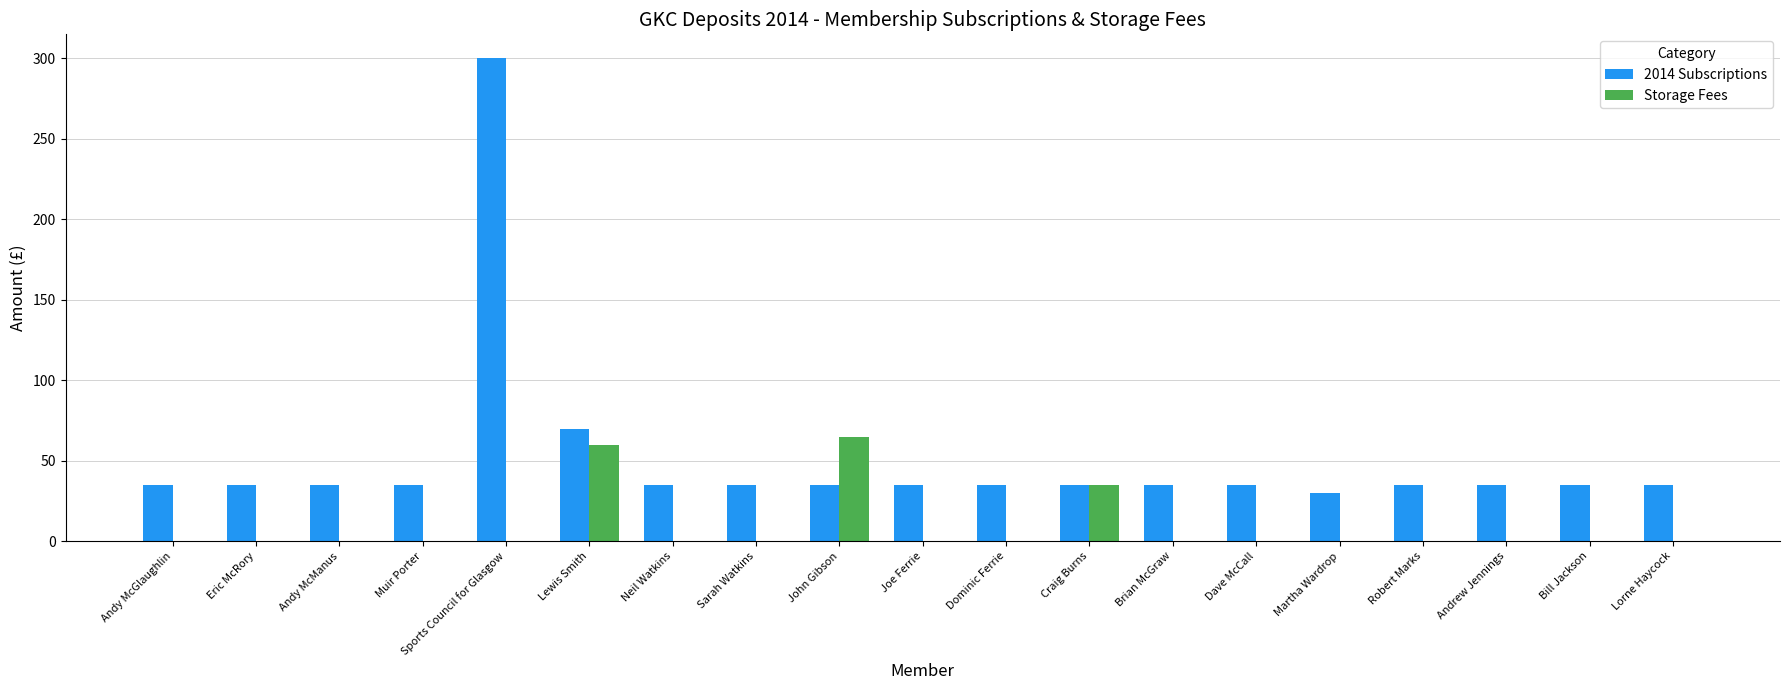

Which series has the largest total across all categories?

2014 Subscriptions